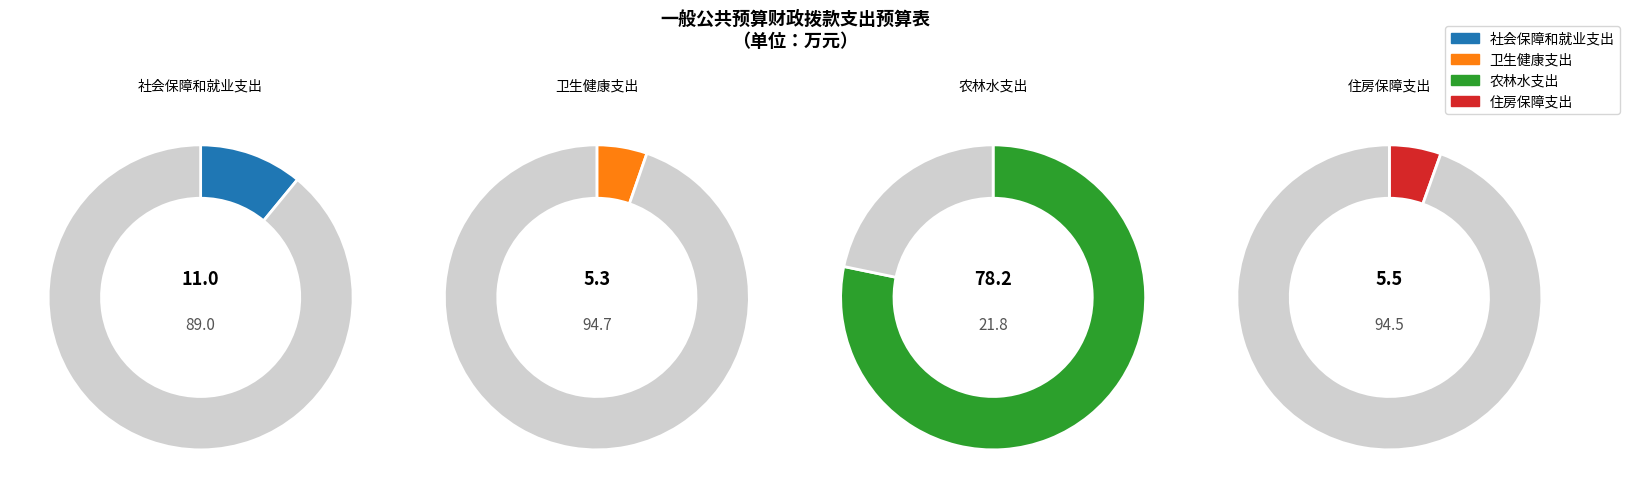

Count the number of slices in the pie.

4